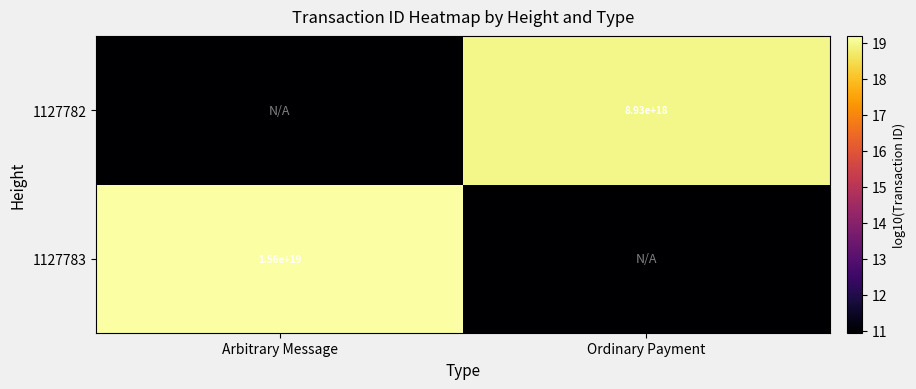

How many values in the 1127782 series are below 18?

1